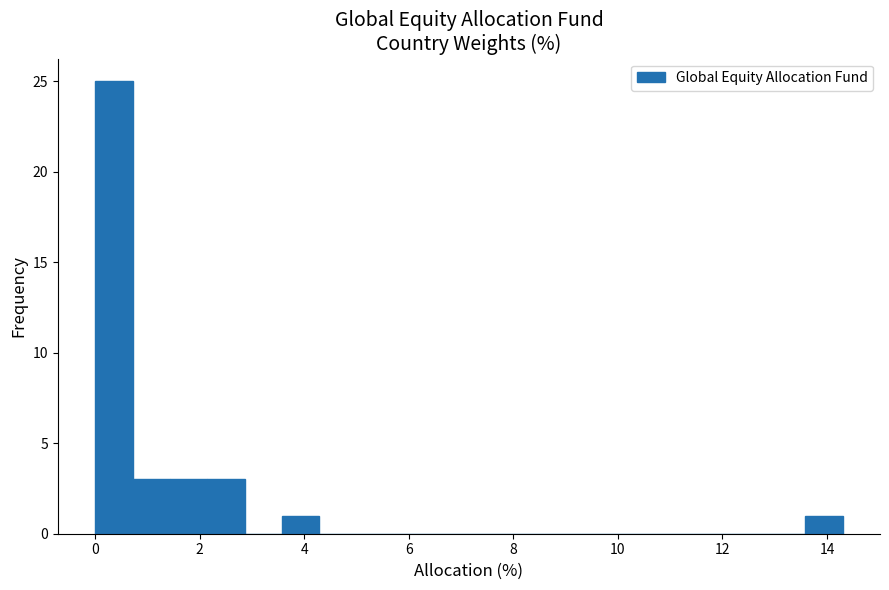

Around what value on the x-axis is the tallest bar? Give the approximate position of its centre, as read against the axis.

0.4